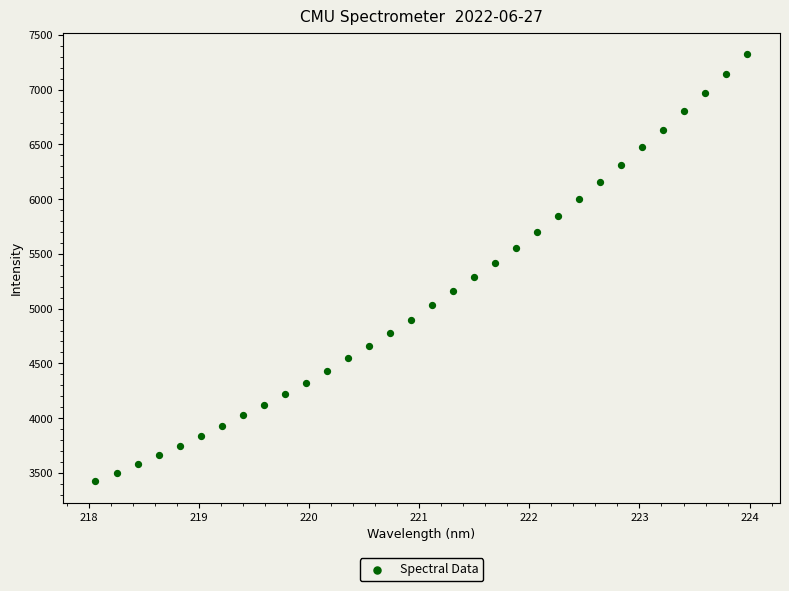

What is the range of Y values (max minus min)?

3903.8